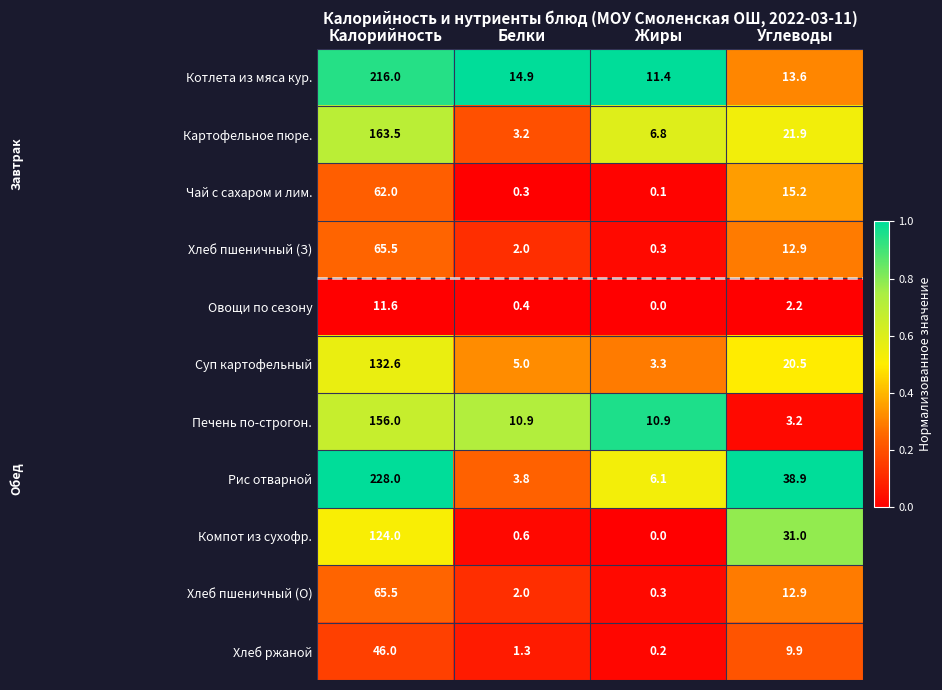

What is the difference between the Рис отварной values at Белки and Углеводы?

35.1